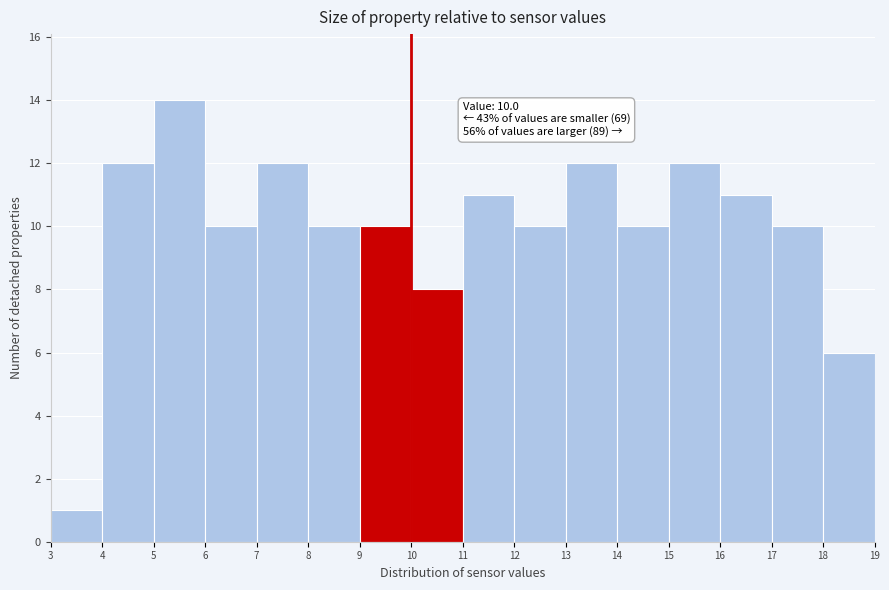

Which range on the x-axis has the tallest bar?

5 to 6